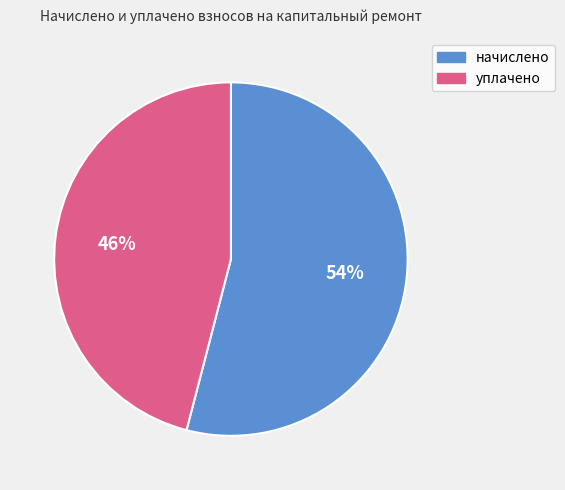

Is there a majority slice in this chart?

Yes